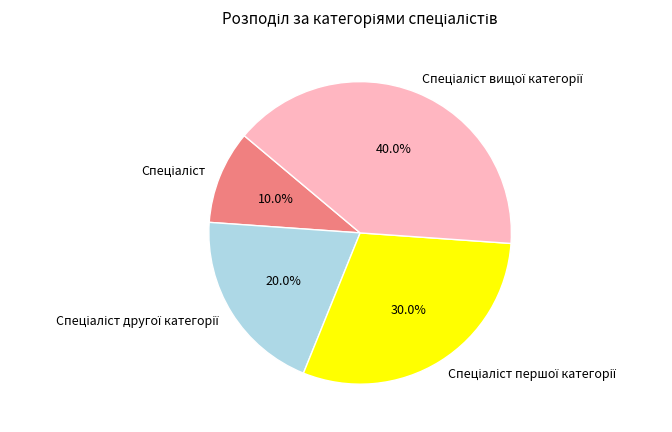

Is there any slice that represents more than half of the pie?

No